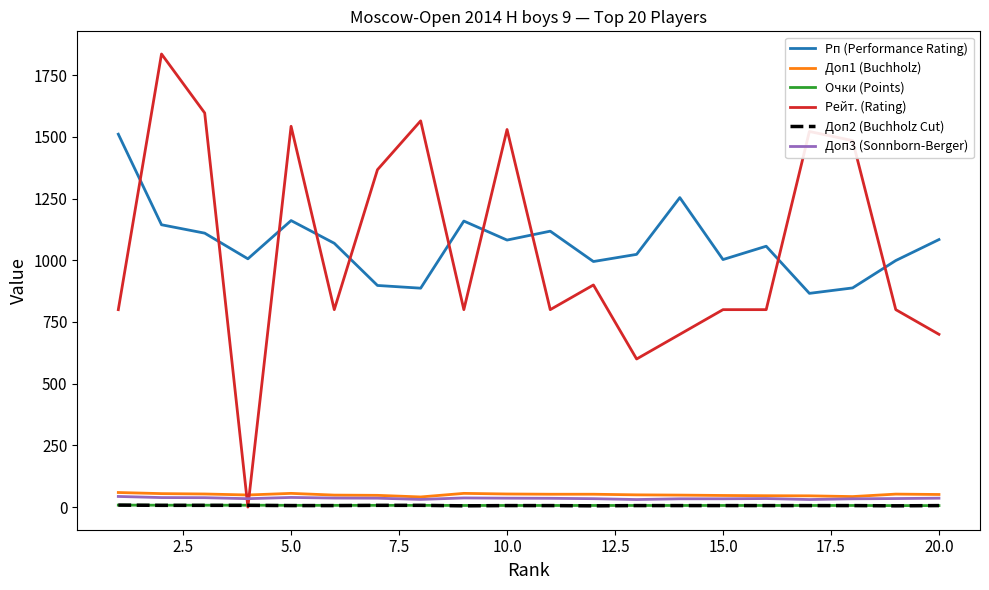

What is the maximum value shown in the chart?

1836.0